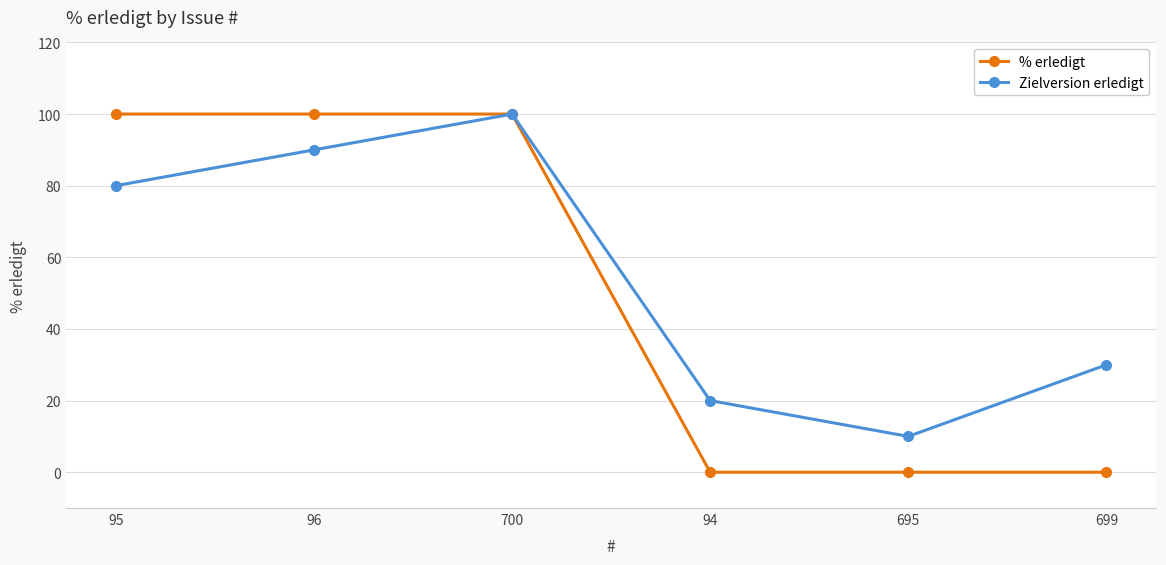

What is the total value across all series at 699?

30